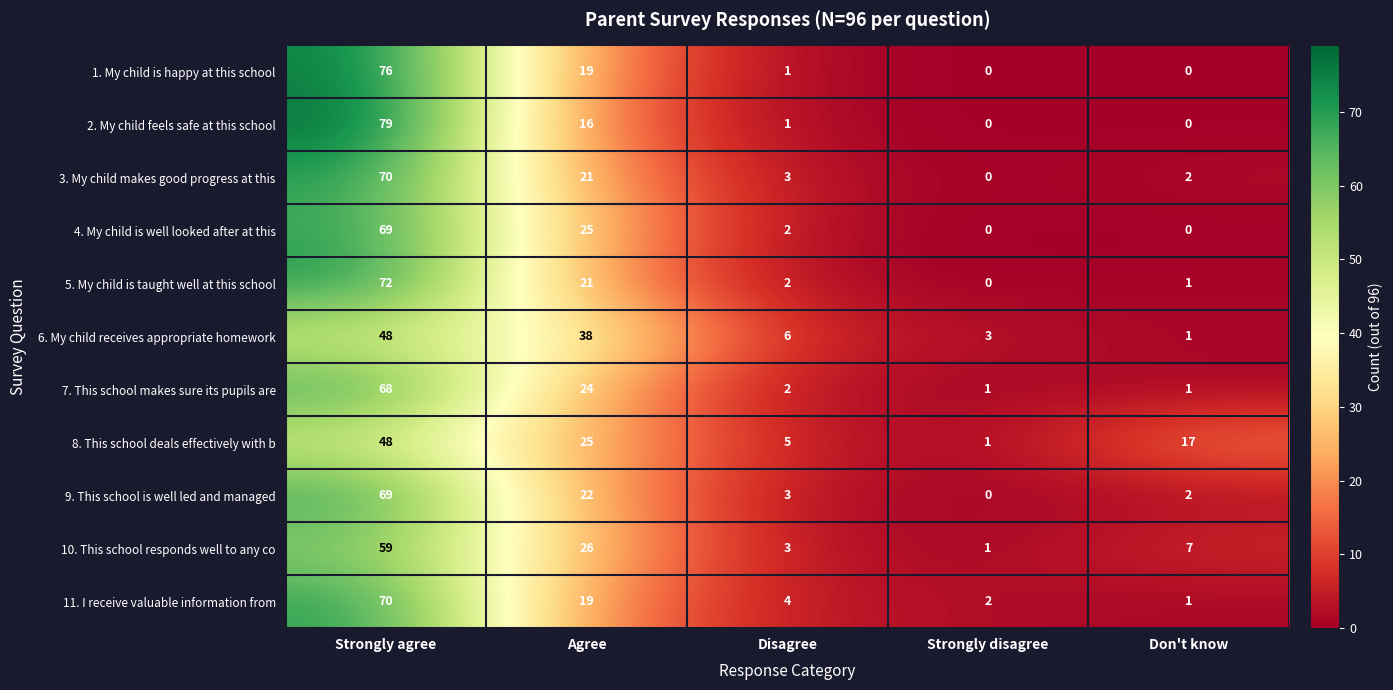

Where is 9. This school is well led and managed nearest to the value 34?

Agree